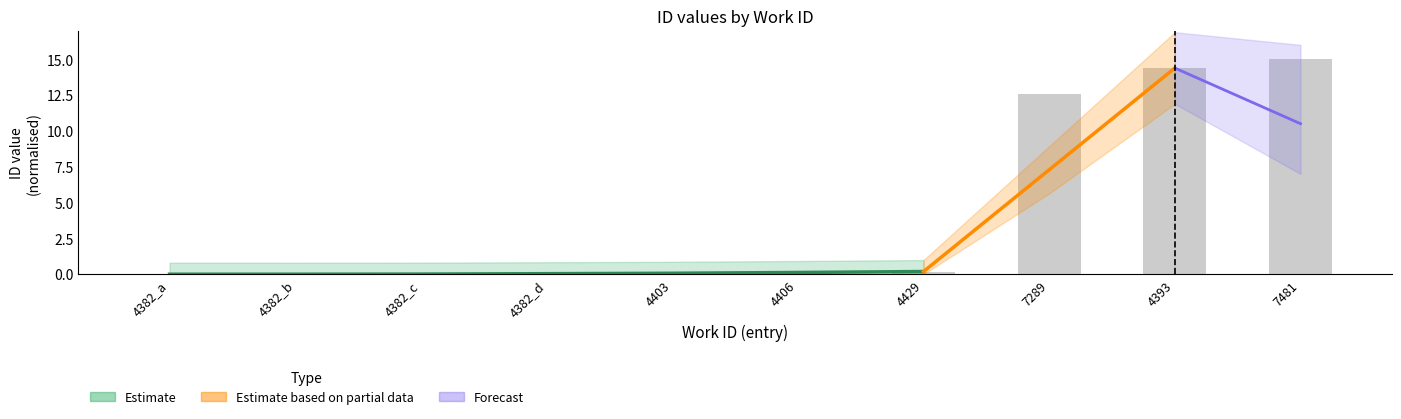

What is the average value?

4.2